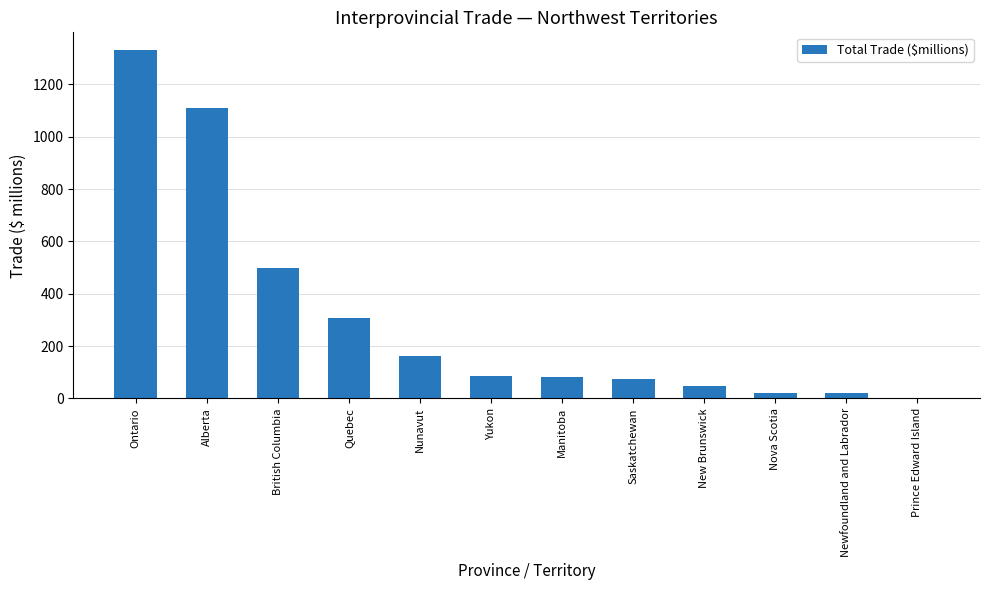

Between Nunavut and Prince Edward Island, which is larger?

Nunavut